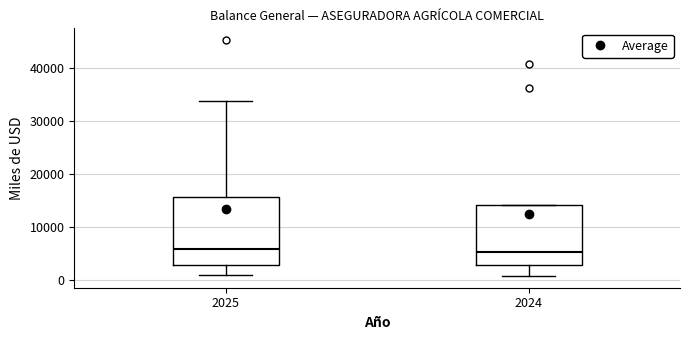

Which box is the tallest, from its lower edge to its upper edge?

2025